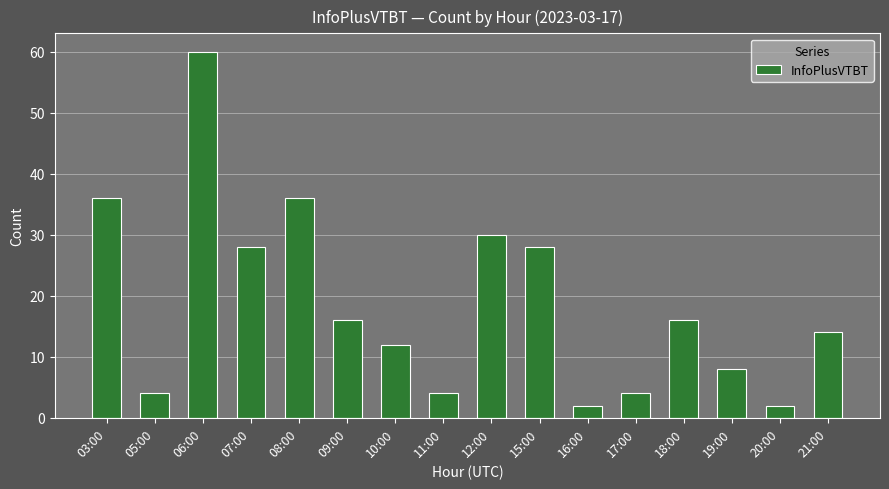

What position from the right is 16:00?

6